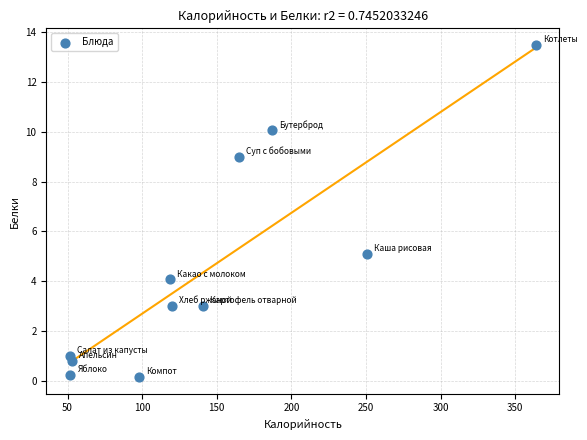

What is the average Y value?

4.5